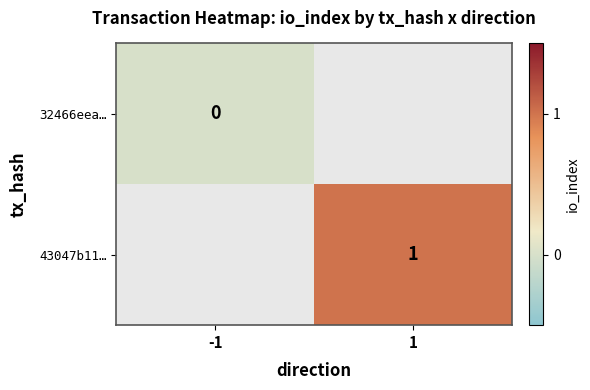

True or false: 43047b11… has a value of 0 at 1.

False